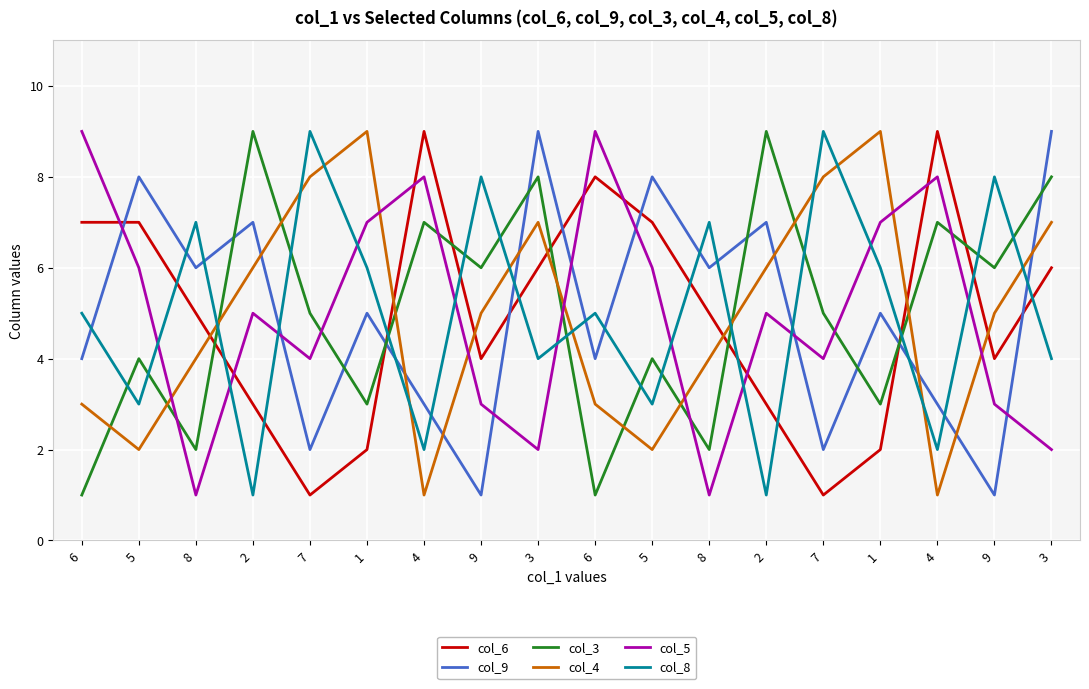

The value of col_6 at 5 is 3. True or false?

False